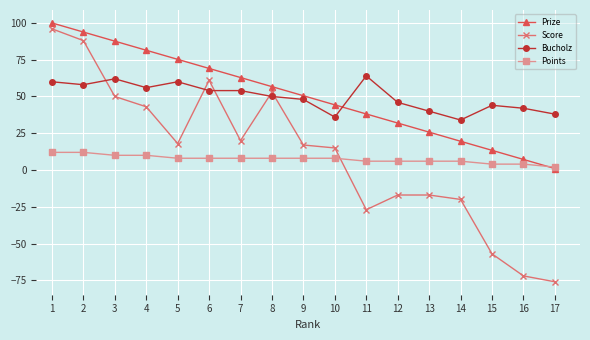

What is the sum of the Bucholz values at 2 and 7?

112.0